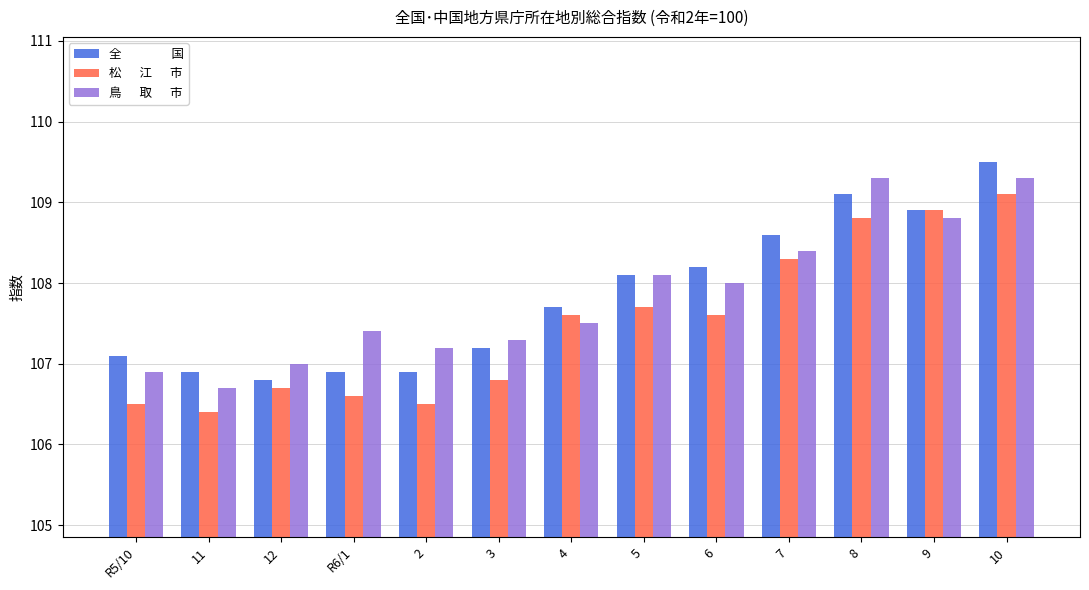

What is the maximum value shown in the chart?

109.5